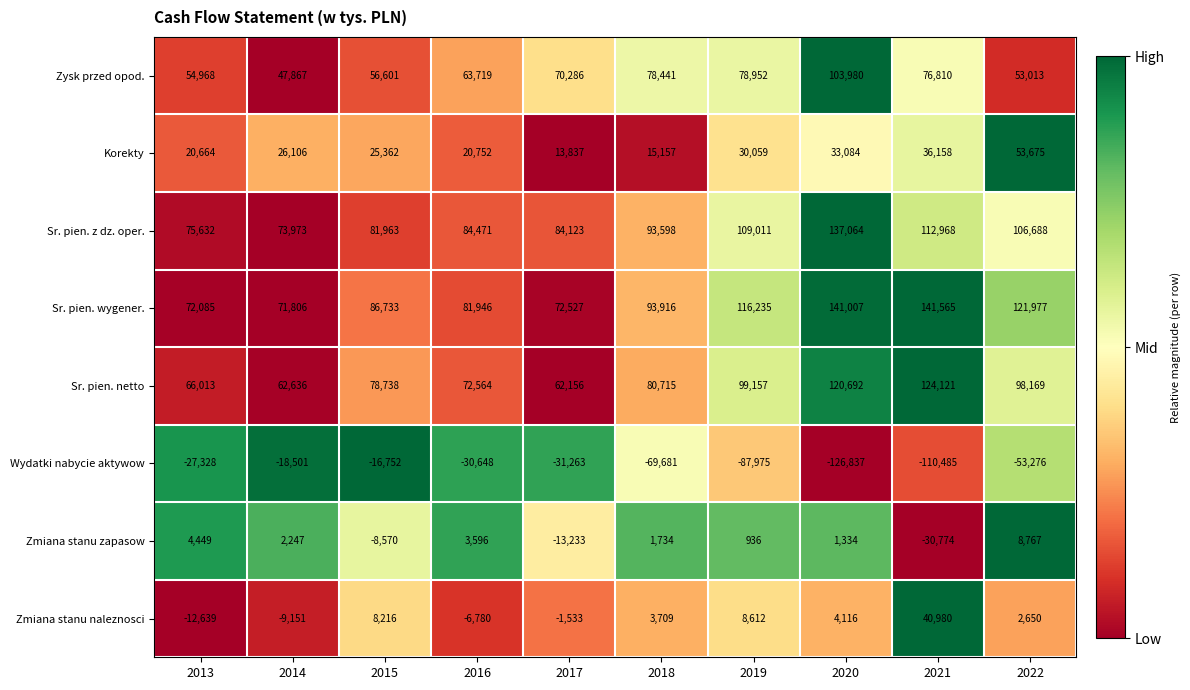

At which label does Zysk przed opod. reach its peak?

2020